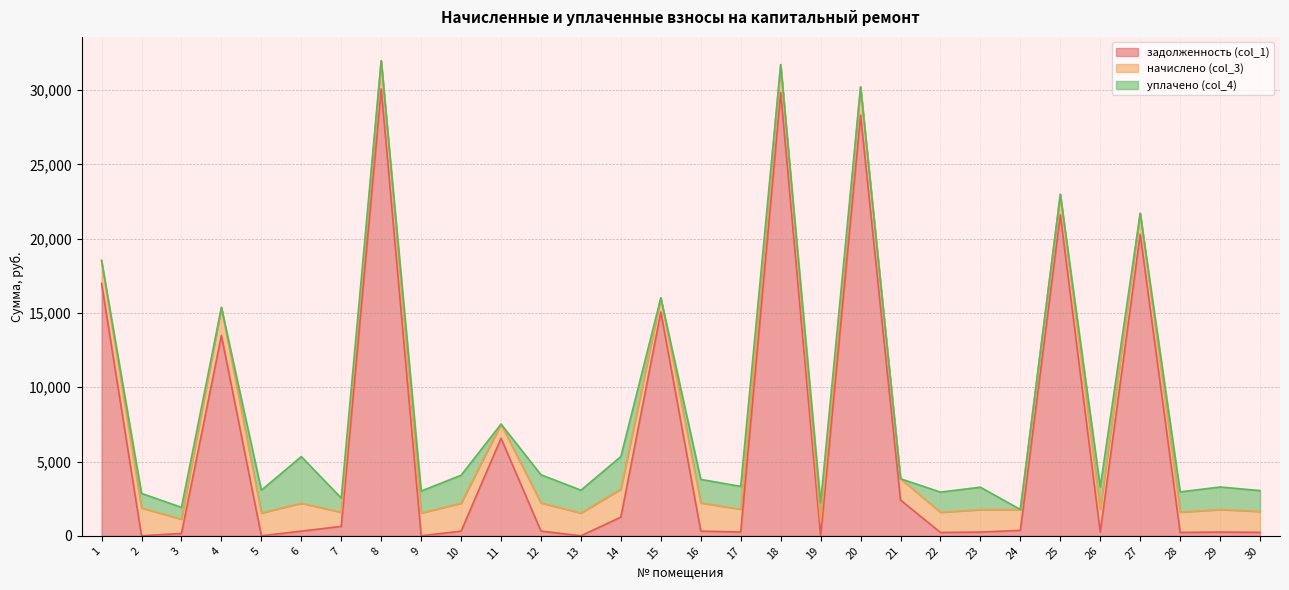

At which category does уплачено (col_4) reach its first local valley?

4